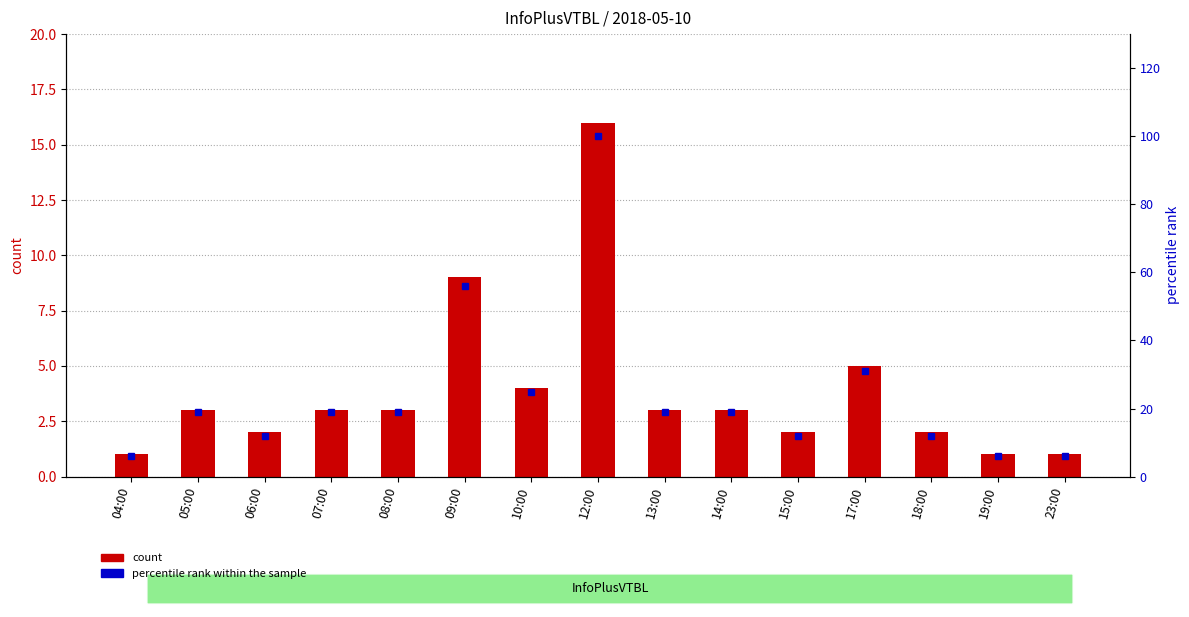

Which label corresponds to the largest value in the chart?

12:00